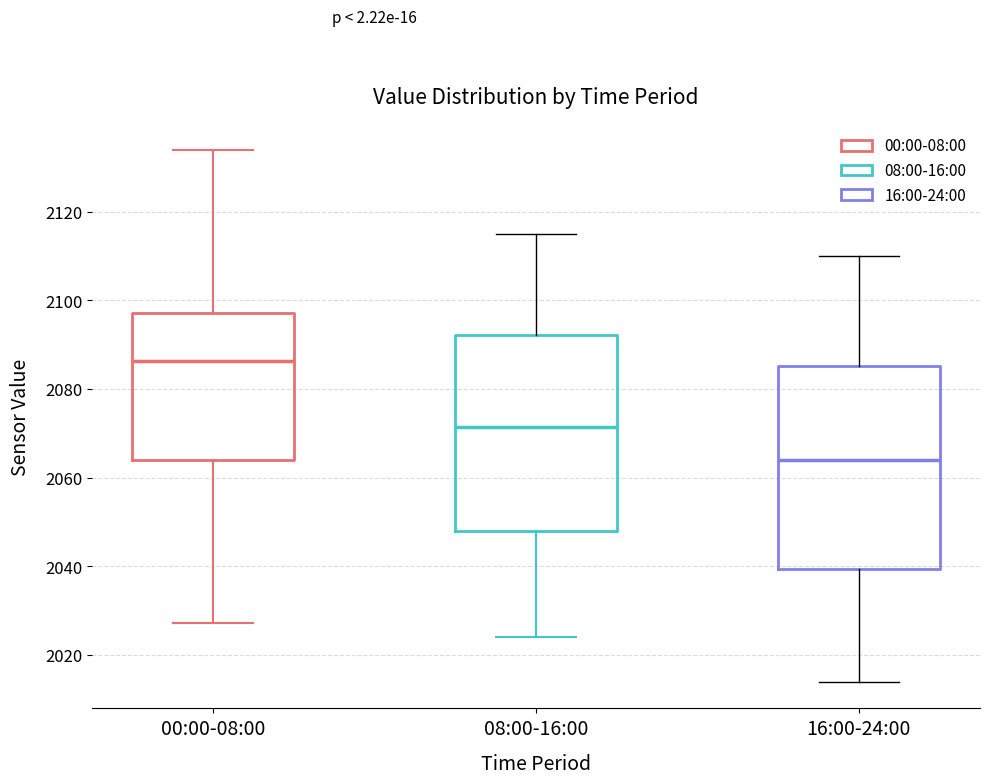

Reading left to right, transcribe this box plot: for each box, give where its median line is, the range the box spans, and where its two whiskers end, as read against the y-axis. The values are not printed on the chart, so give them approximately, as read against the axis.

00:00-08:00: median 2086, box 2064 to 2098, whiskers 2028 to 2134
08:00-16:00: median 2072, box 2048 to 2092, whiskers 2024 to 2116
16:00-24:00: median 2064, box 2040 to 2086, whiskers 2014 to 2110